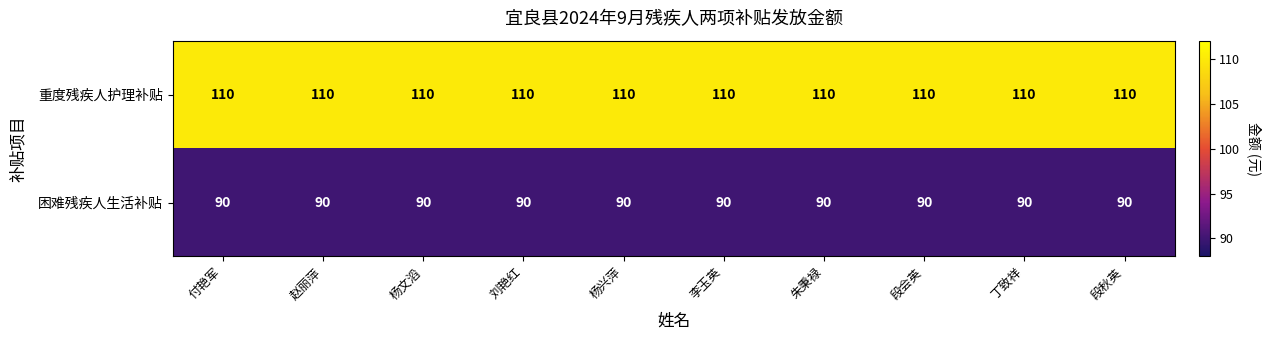

What is the greatest value displayed?

110